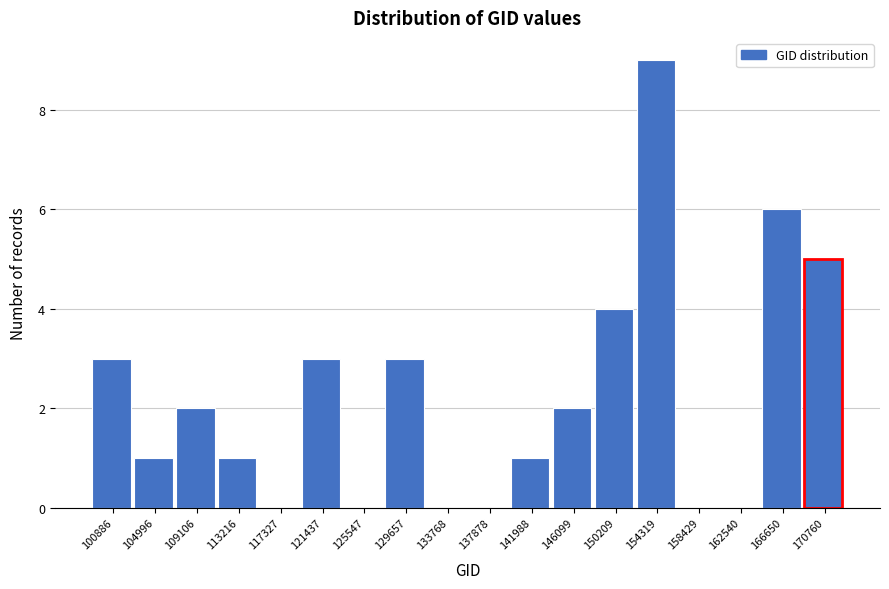

Reading left to right, transcribe all the data shown in this chart.

100886=3	104996=1	109106=2	113216=1	117327=0	121437=3	125547=0	129657=3	133768=0	137878=0	141988=1	146099=2	150209=4	154319=9	158429=0	162540=0	166650=6	170760=5